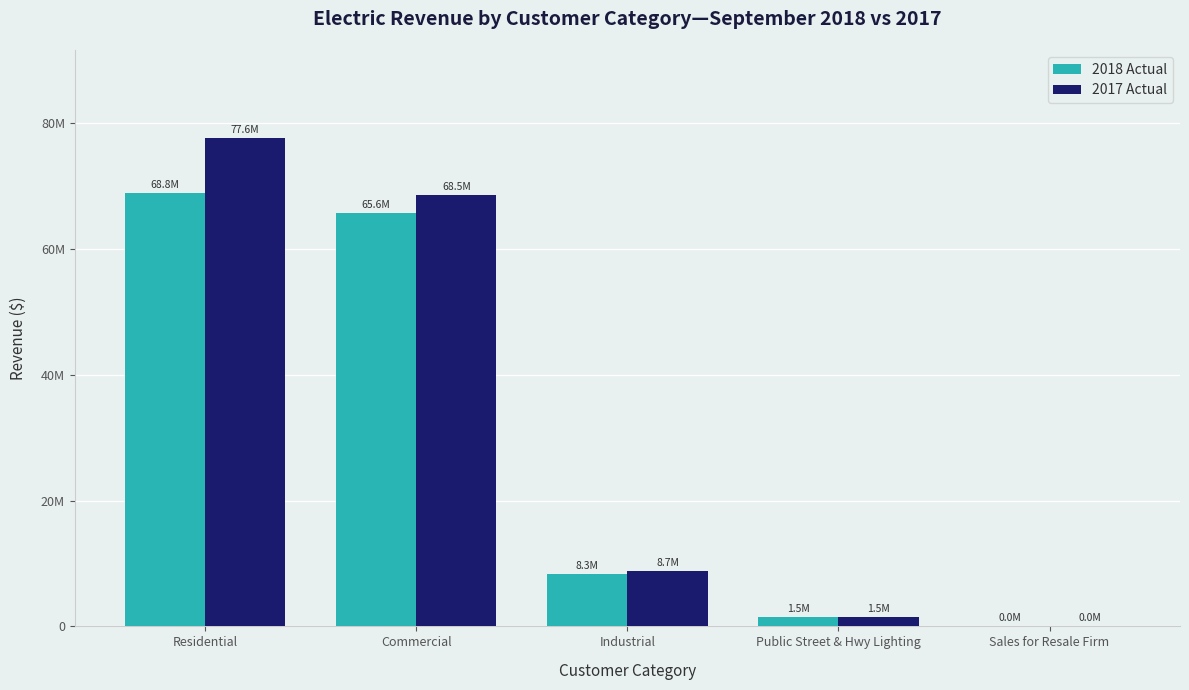

What is the lowest value of the 2018 Actual series?

16601.8